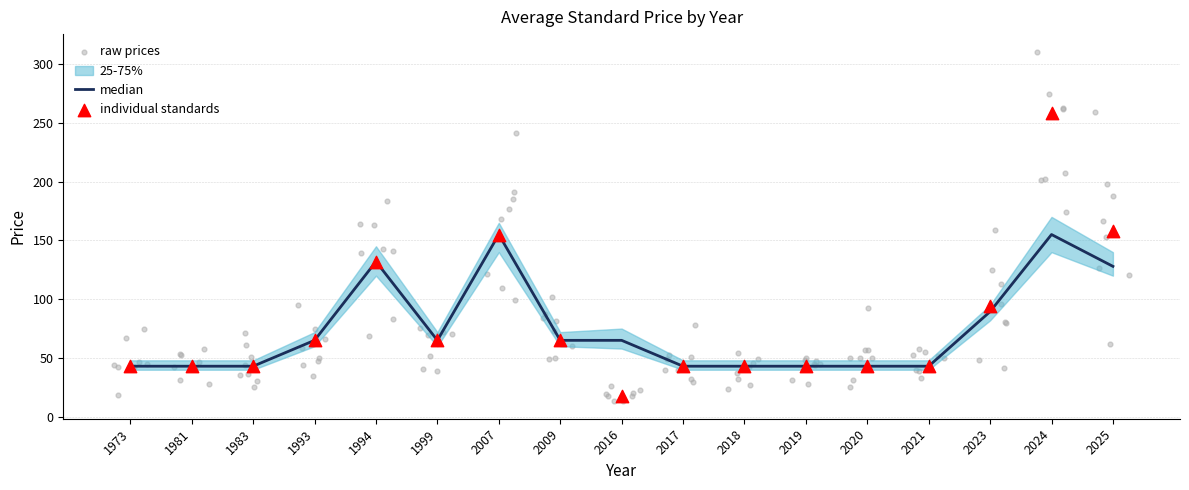

What is the change in value from 1981 to 2007?

+112.0